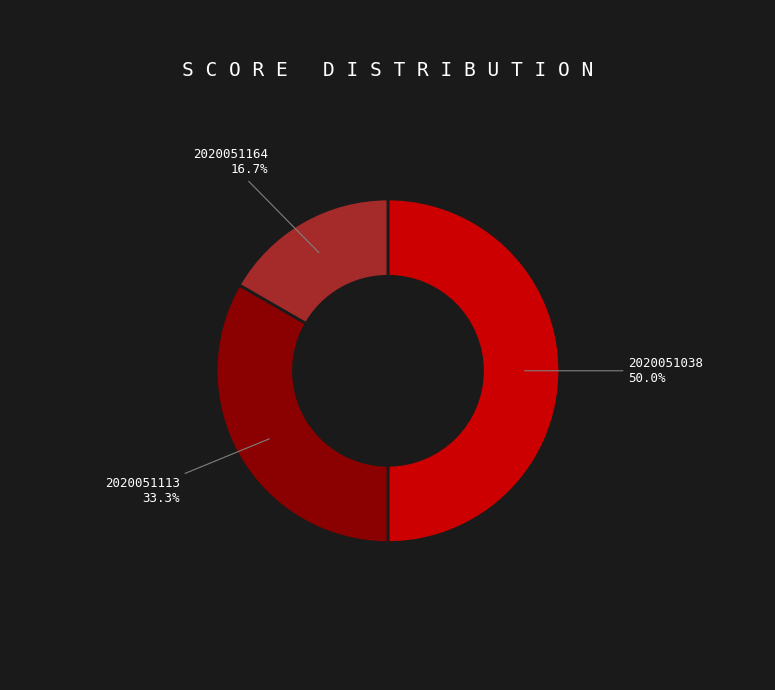

Which slice is the smallest?

2020051164